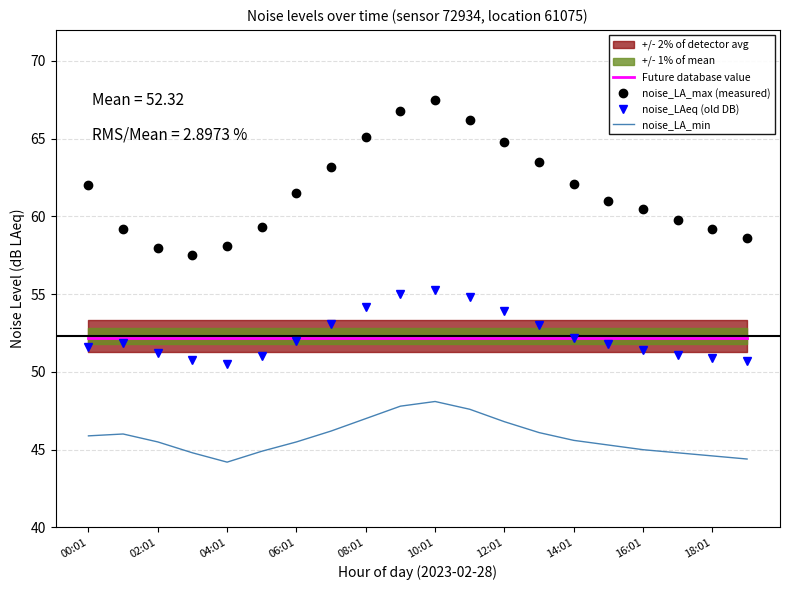

How many values in the noise_LA_min series are below 45?

6